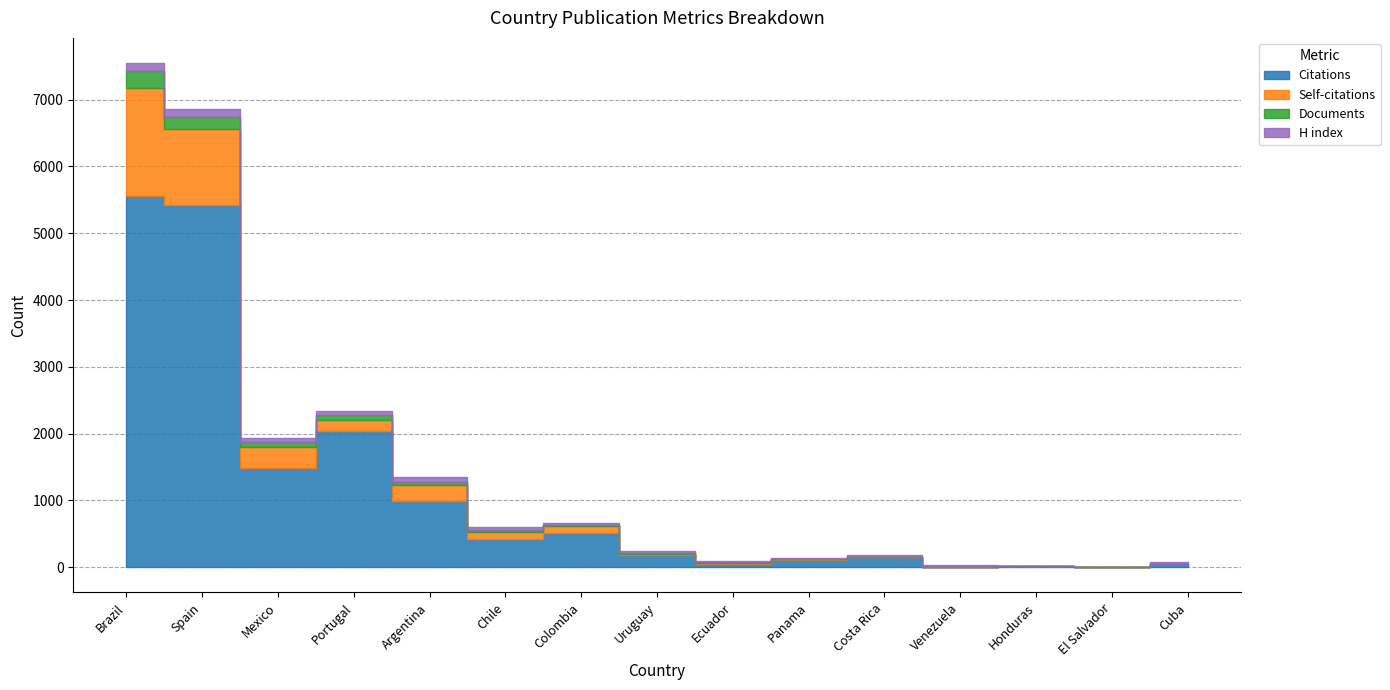

What is the total value across all series at Panama?

145